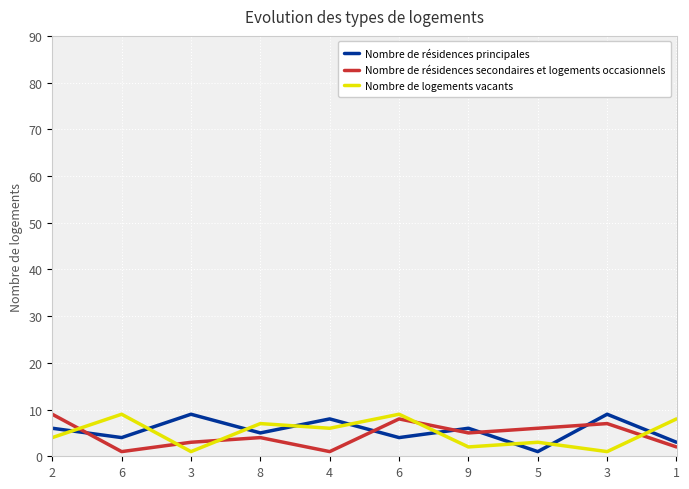

How many lines are shown in the chart?

3